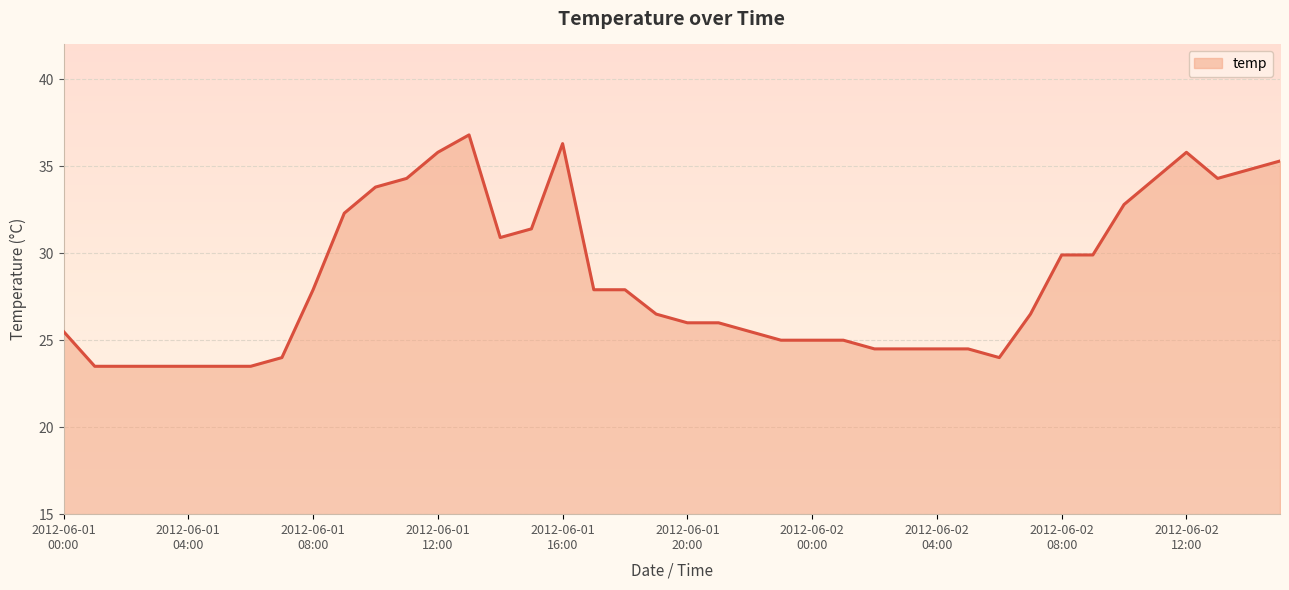

What is the minimum value shown in the chart?

23.5